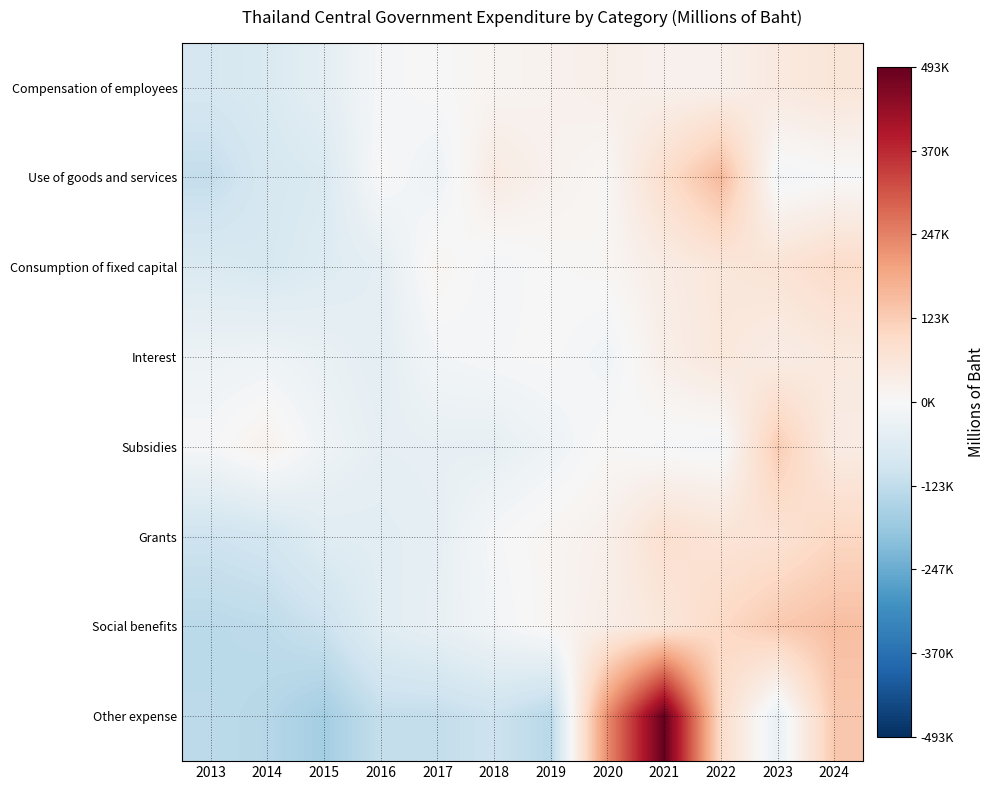

Between 2023 and 2024, which is larger?

2024